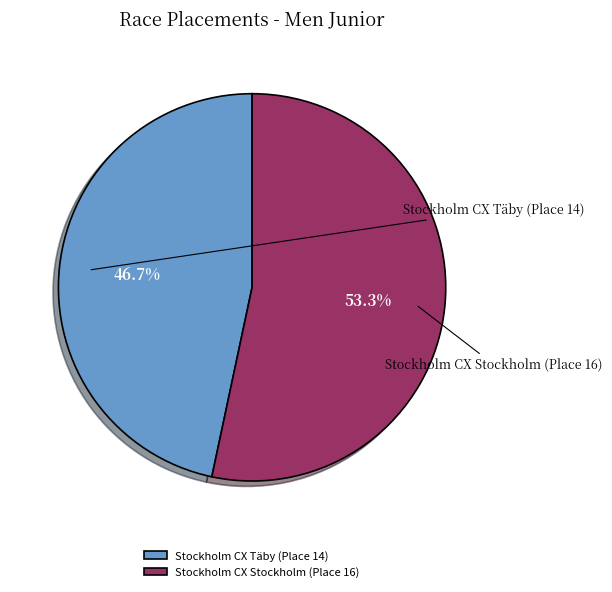

Count the number of slices in the pie.

2